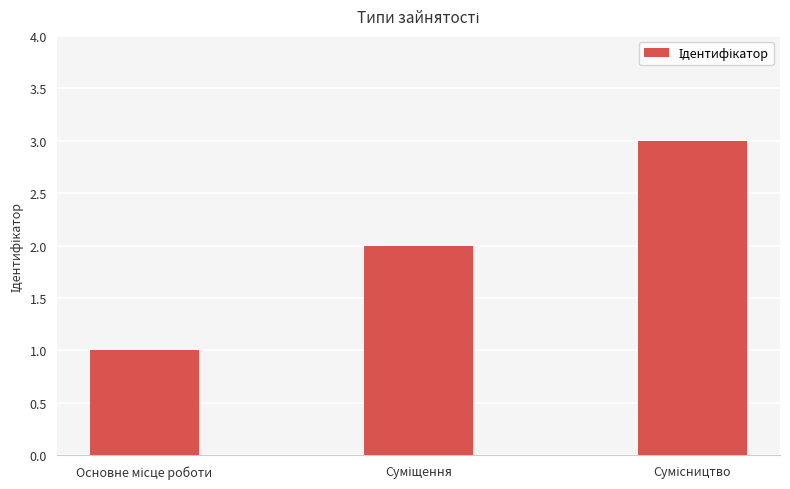

What is the greatest value displayed?

3